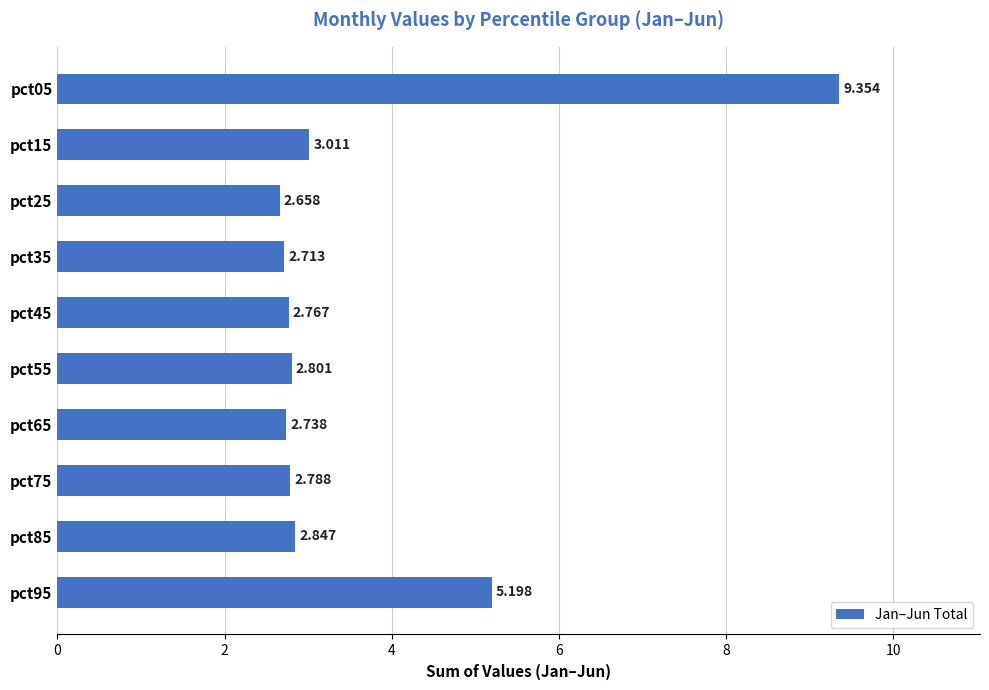

Does the chart contain any negative values?

No